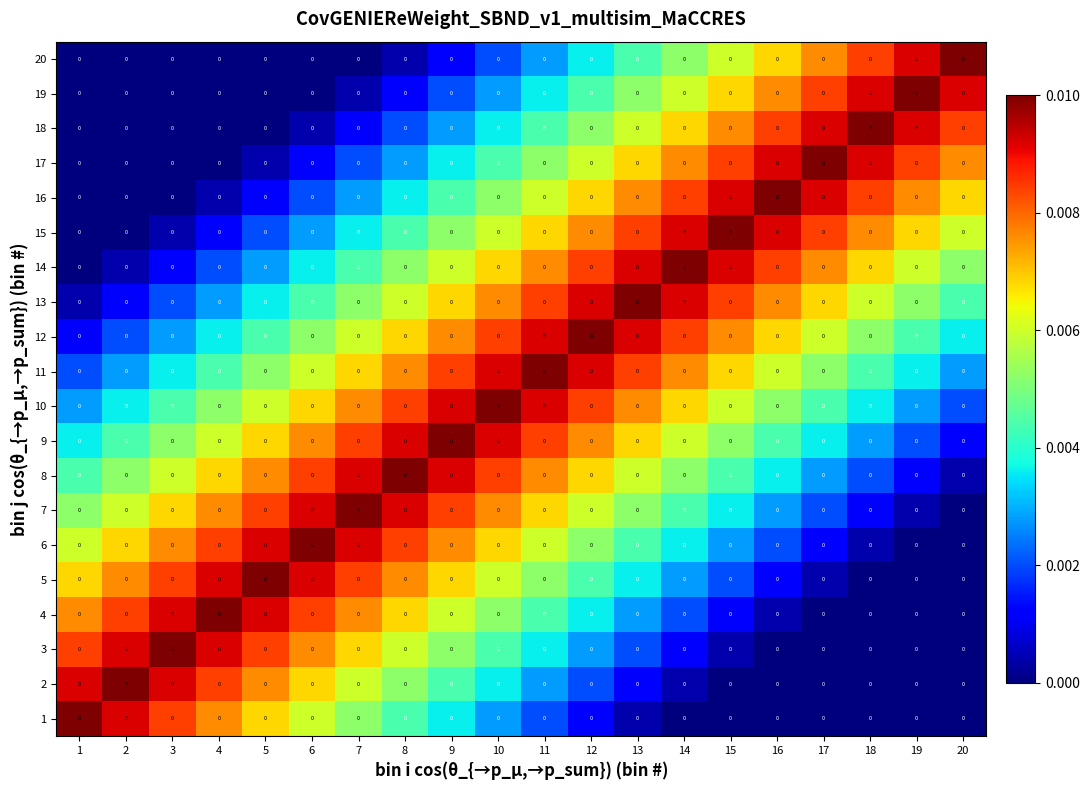

Which series changed the most between 7 and 15?

4